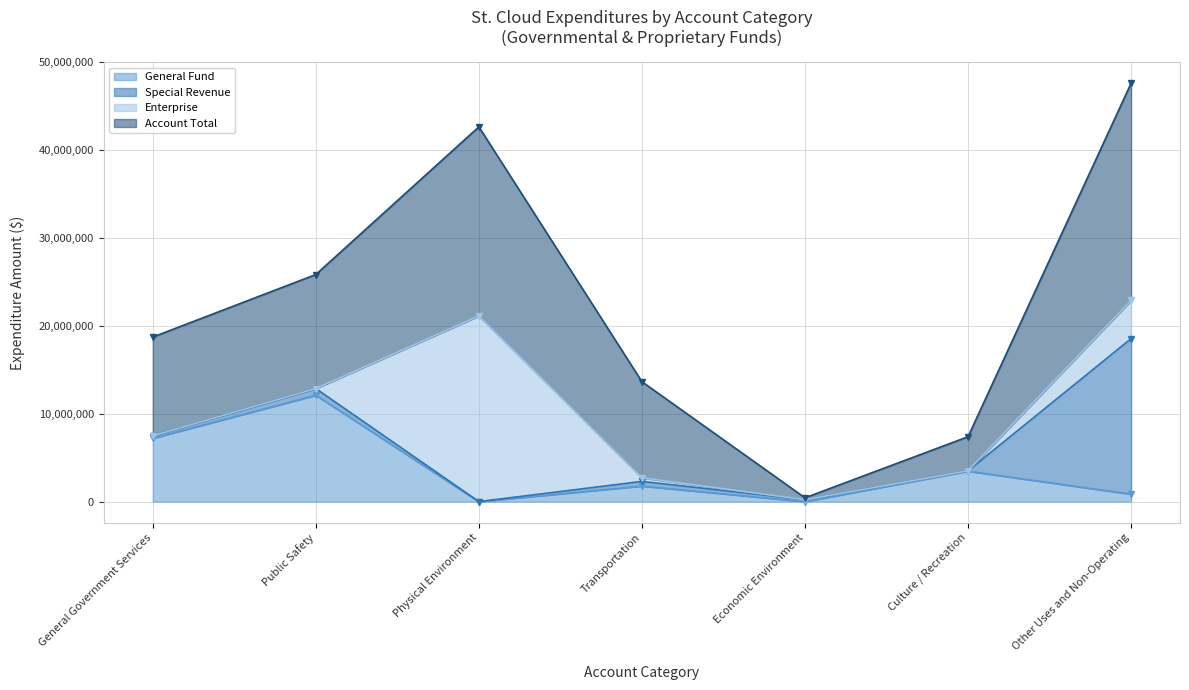

The General Fund series shows 0 at Physical Environment. True or false?

True